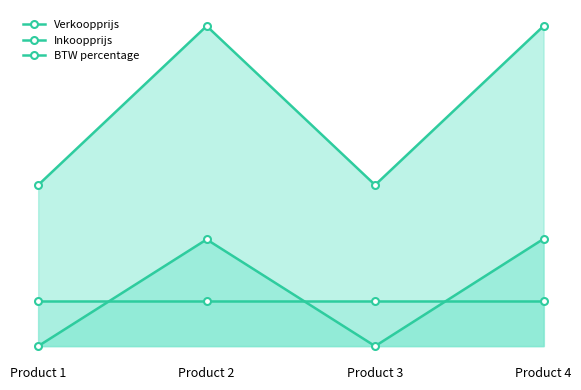

Is it true that Verkoopprijs equals 75.5 at Product 1?

True